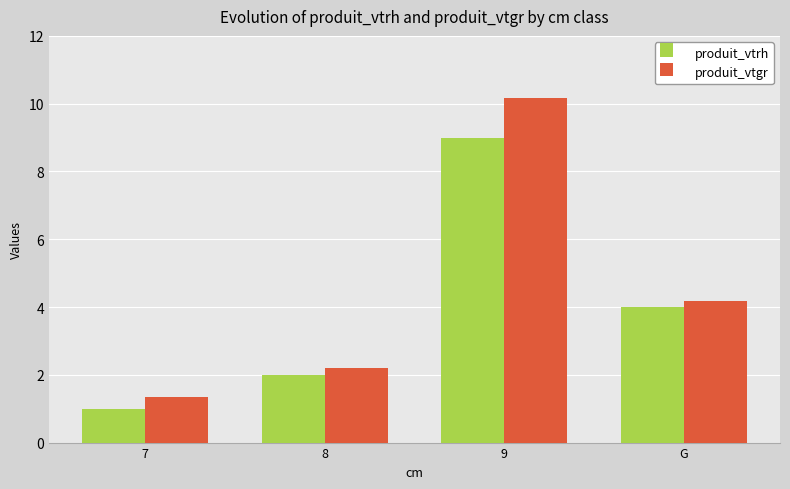

List the series in order of their peak value, lowest first.

produit_vtrh, produit_vtgr